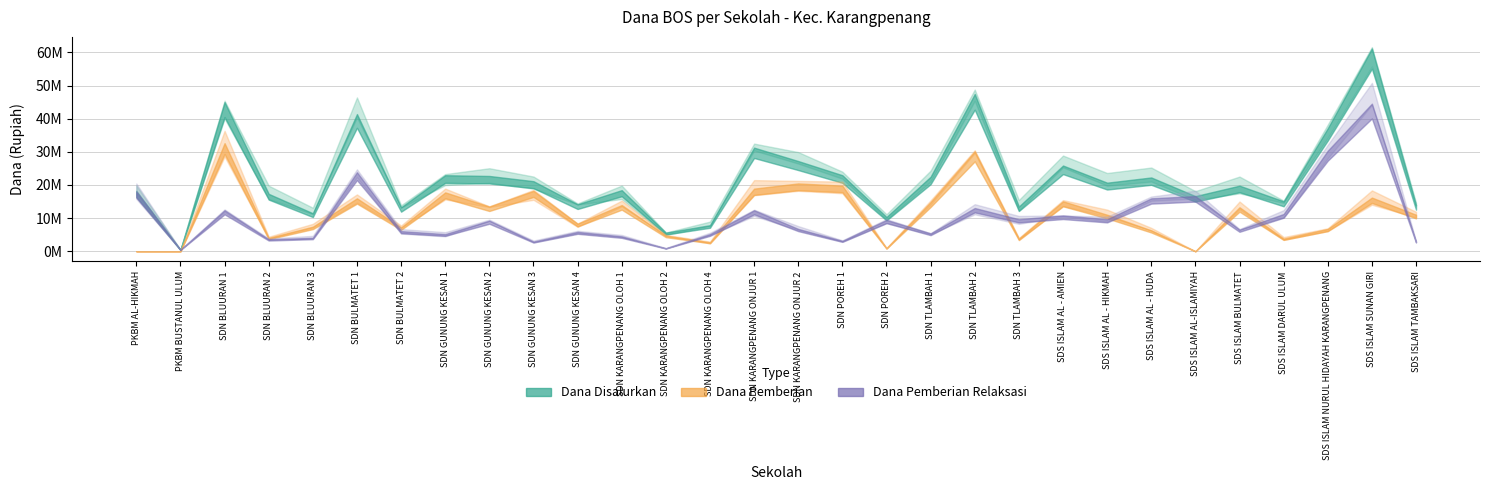

What position from the left is SDN KARANGPENANG ONJUR 2?

16